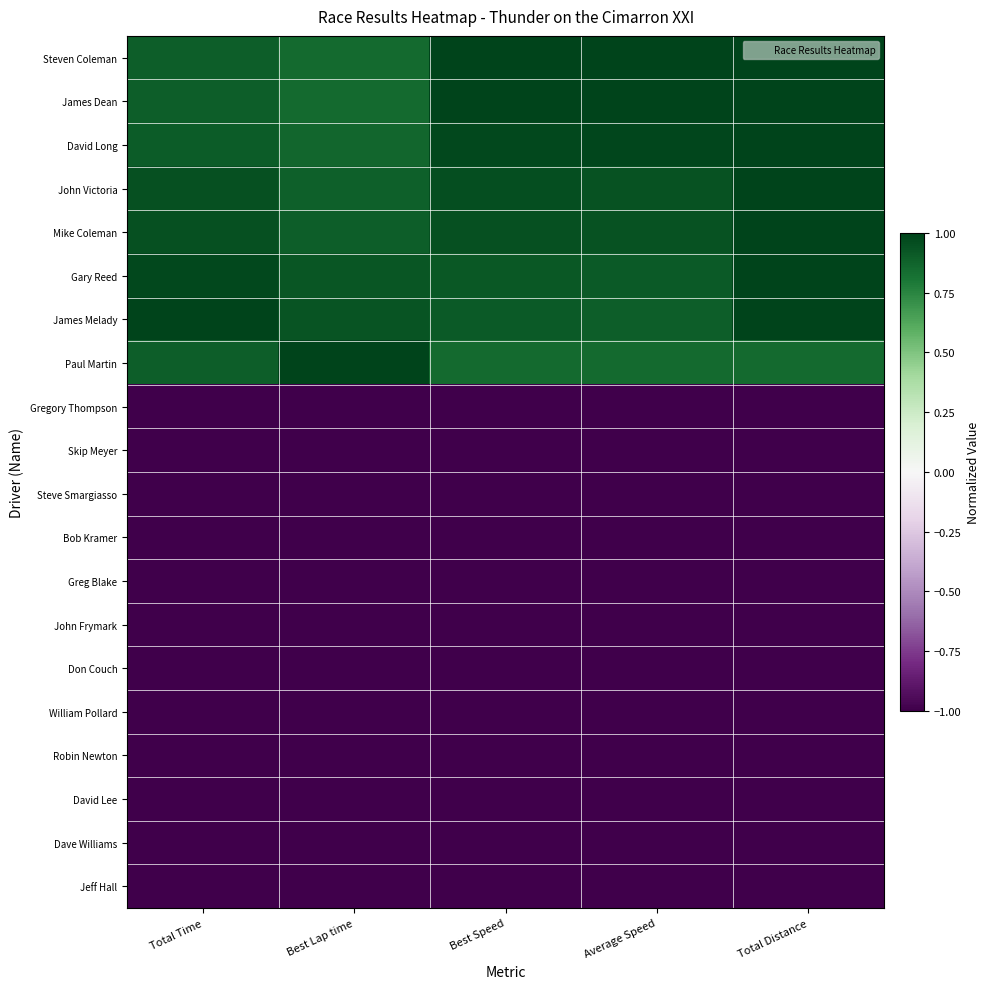

Reading right to left, transcribe all the data shown in this chart.

Steven Coleman: Total Distance=1.0	Average Speed=1.0	Best Speed=1.0	Best Lap time=0.8	Total Time=0.9
James Dean: Total Distance=1.0	Average Speed=1.0	Best Speed=1.0	Best Lap time=0.8	Total Time=0.9
David Long: Total Distance=1.0	Average Speed=1.0	Best Speed=1.0	Best Lap time=0.9	Total Time=0.9
John Victoria: Total Distance=1.0	Average Speed=0.9	Best Speed=1.0	Best Lap time=0.9	Total Time=1.0
Mike Coleman: Total Distance=1.0	Average Speed=0.9	Best Speed=1.0	Best Lap time=0.9	Total Time=1.0
Gary Reed: Total Distance=1.0	Average Speed=0.9	Best Speed=0.9	Best Lap time=0.9	Total Time=1.0
James Melady: Total Distance=1.0	Average Speed=0.9	Best Speed=0.9	Best Lap time=0.9	Total Time=1.0
Paul Martin: Total Distance=0.8	Average Speed=0.8	Best Speed=0.8	Best Lap time=1.0	Total Time=0.9
Gregory Thompson: Total Distance=-1.0	Average Speed=-1.0	Best Speed=-1.0	Best Lap time=-1.0	Total Time=-1.0
Skip Meyer: Total Distance=-1.0	Average Speed=-1.0	Best Speed=-1.0	Best Lap time=-1.0	Total Time=-1.0
Steve Smargiasso: Total Distance=-1.0	Average Speed=-1.0	Best Speed=-1.0	Best Lap time=-1.0	Total Time=-1.0
Bob Kramer: Total Distance=-1.0	Average Speed=-1.0	Best Speed=-1.0	Best Lap time=-1.0	Total Time=-1.0
Greg Blake: Total Distance=-1.0	Average Speed=-1.0	Best Speed=-1.0	Best Lap time=-1.0	Total Time=-1.0
John Frymark: Total Distance=-1.0	Average Speed=-1.0	Best Speed=-1.0	Best Lap time=-1.0	Total Time=-1.0
Don Couch: Total Distance=-1.0	Average Speed=-1.0	Best Speed=-1.0	Best Lap time=-1.0	Total Time=-1.0
William Pollard: Total Distance=-1.0	Average Speed=-1.0	Best Speed=-1.0	Best Lap time=-1.0	Total Time=-1.0
Robin Newton: Total Distance=-1.0	Average Speed=-1.0	Best Speed=-1.0	Best Lap time=-1.0	Total Time=-1.0
David Lee: Total Distance=-1.0	Average Speed=-1.0	Best Speed=-1.0	Best Lap time=-1.0	Total Time=-1.0
Dave Williams: Total Distance=-1.0	Average Speed=-1.0	Best Speed=-1.0	Best Lap time=-1.0	Total Time=-1.0
Jeff Hall: Total Distance=-1.0	Average Speed=-1.0	Best Speed=-1.0	Best Lap time=-1.0	Total Time=-1.0